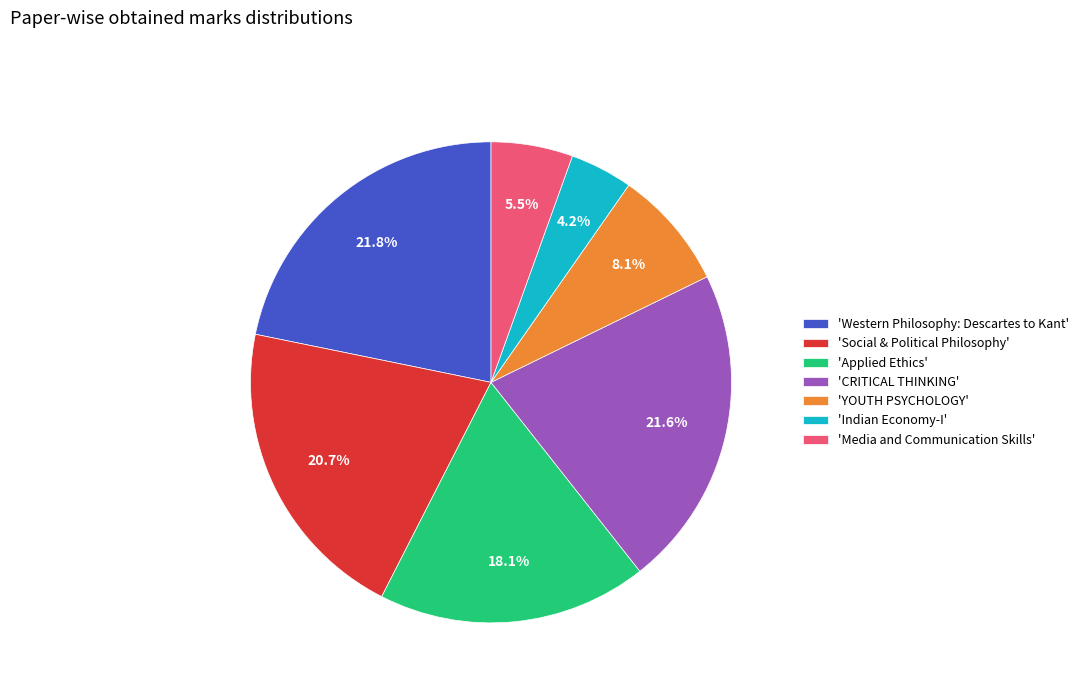

How many slices are in this pie chart?

7